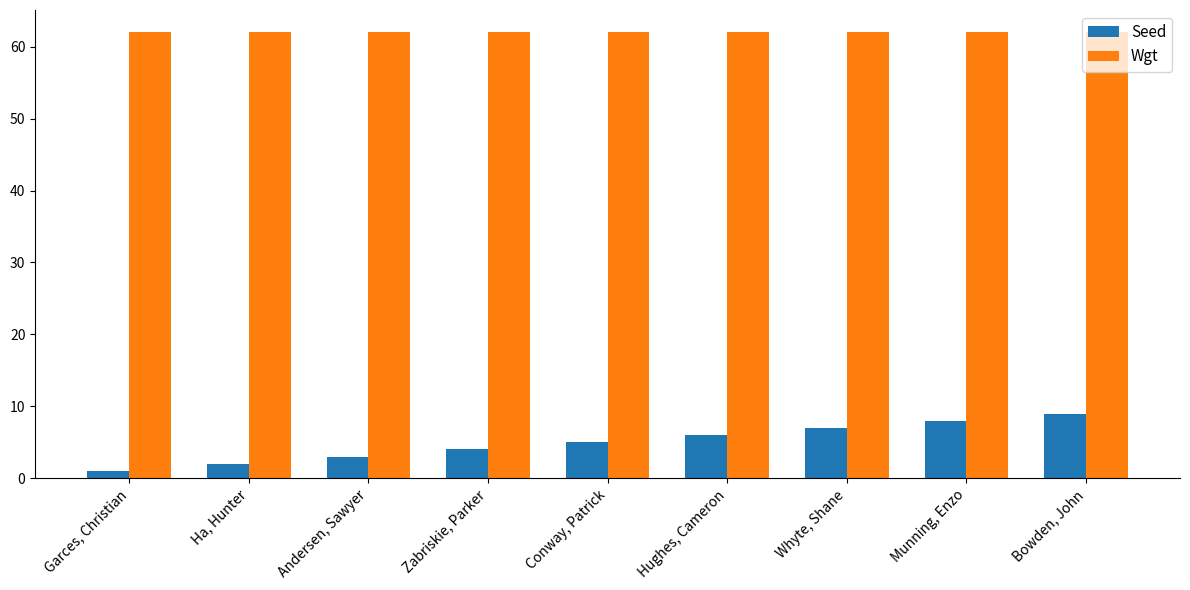

Reading left to right, extract all data points from this chart.

Seed: Garces, Christian=1	Ha, Hunter=2	Andersen, Sawyer=3	Zabriskie, Parker=4	Conway, Patrick=5	Hughes, Cameron=6	Whyte, Shane=7	Munning, Enzo=8	Bowden, John=9
Wgt: Garces, Christian=62	Ha, Hunter=62	Andersen, Sawyer=62	Zabriskie, Parker=62	Conway, Patrick=62	Hughes, Cameron=62	Whyte, Shane=62	Munning, Enzo=62	Bowden, John=62